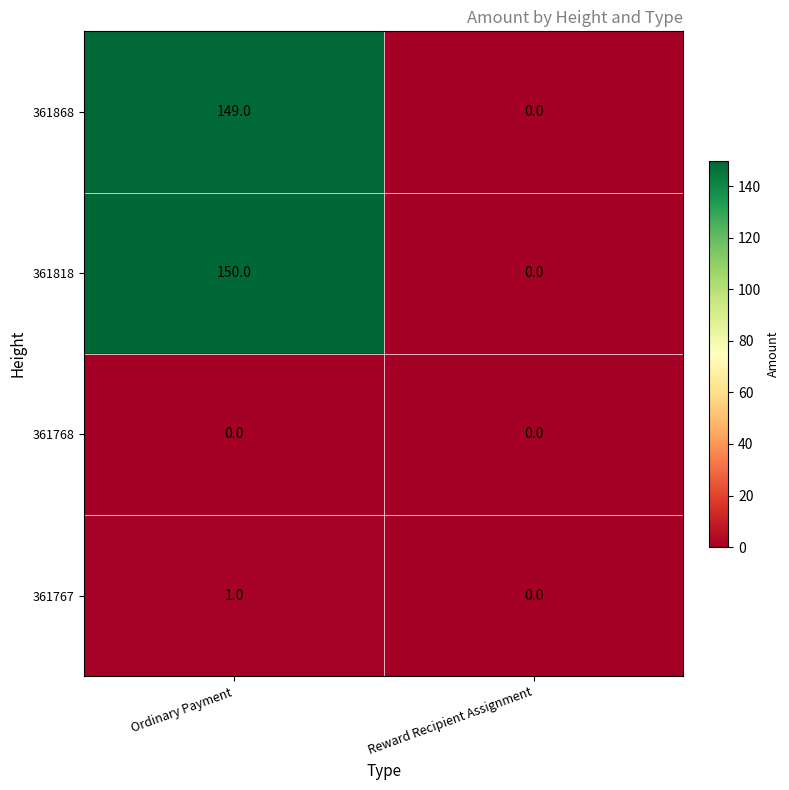

True or false: 361767 has a value of 1 at Ordinary Payment.

True